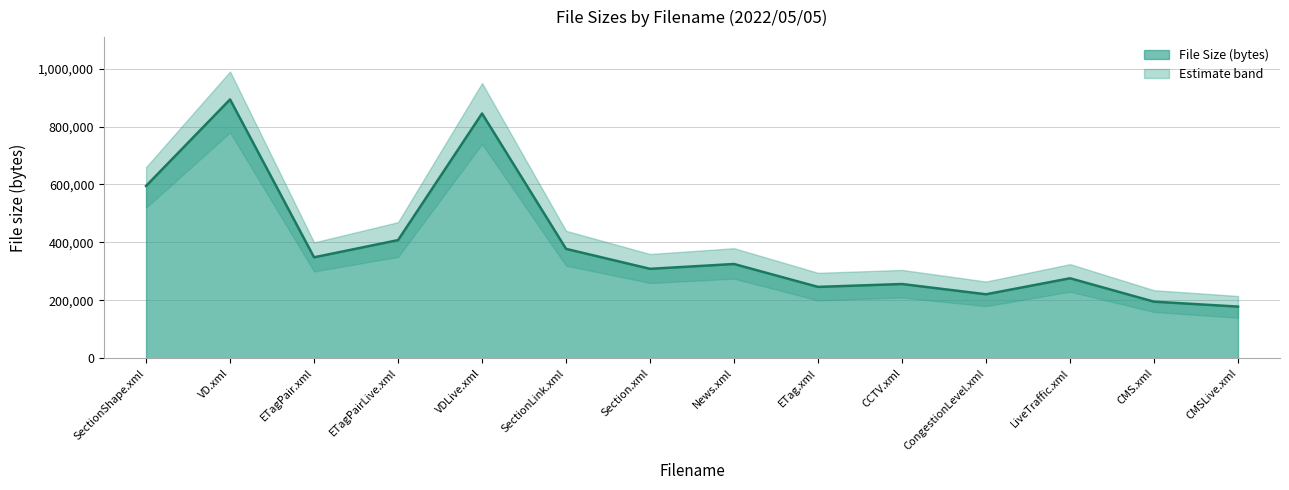

Which label corresponds to the smallest value in the chart?

CMSLive.xml